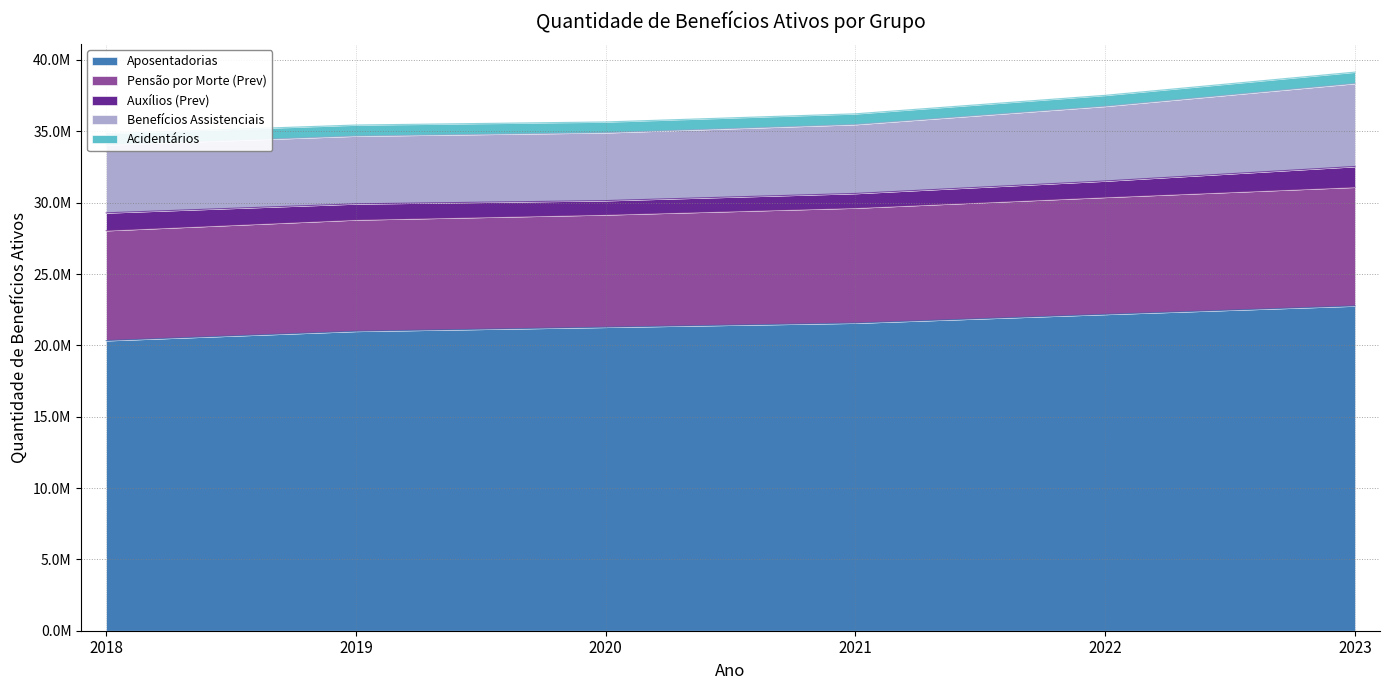

At which label is Aposentadorias closest to 21547942?

2021